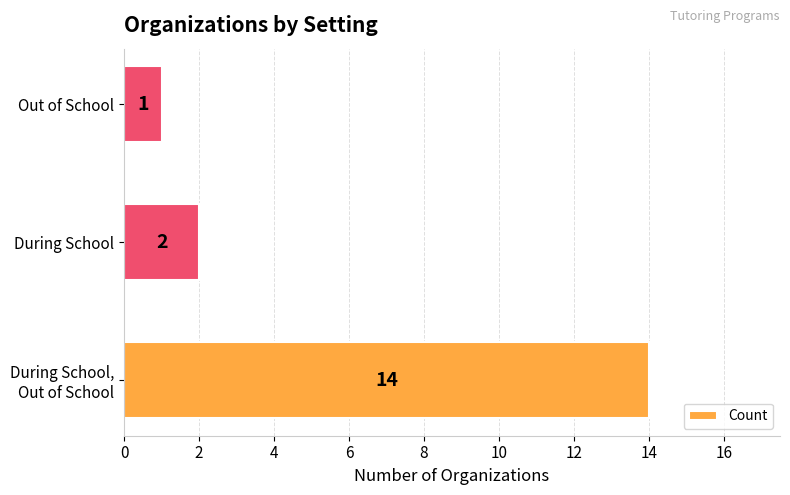

Approximately how many times larger is the value at During School compared to Out of School?

2.0